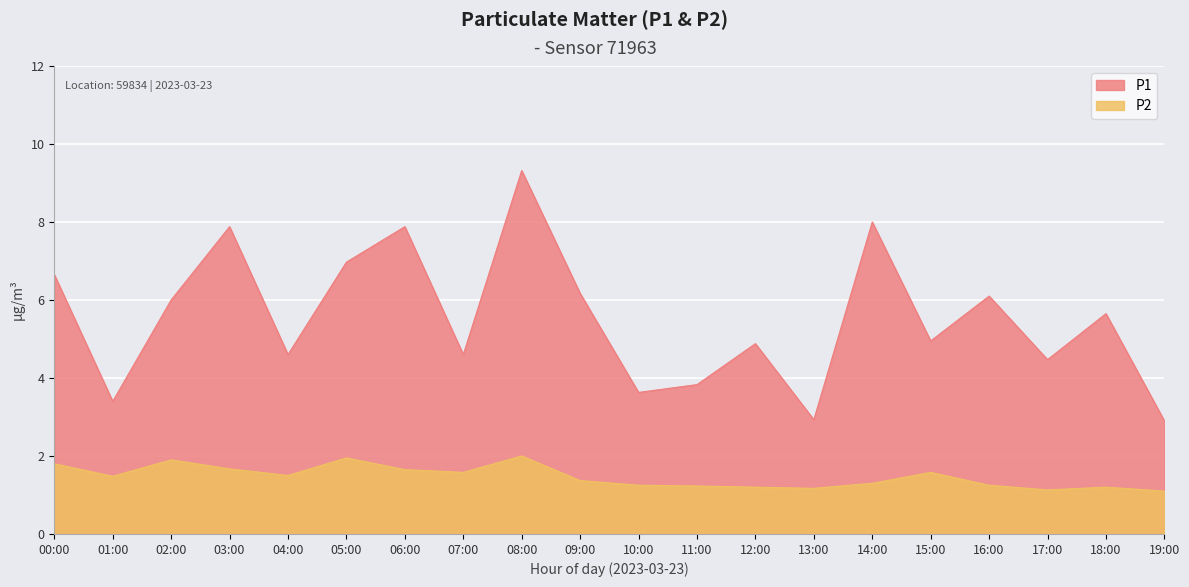

Which series has the largest range (max minus min)?

P1